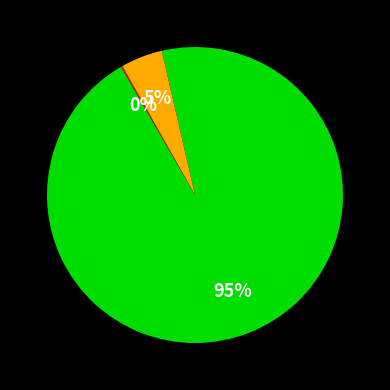

Does any single category account for the majority?

Yes